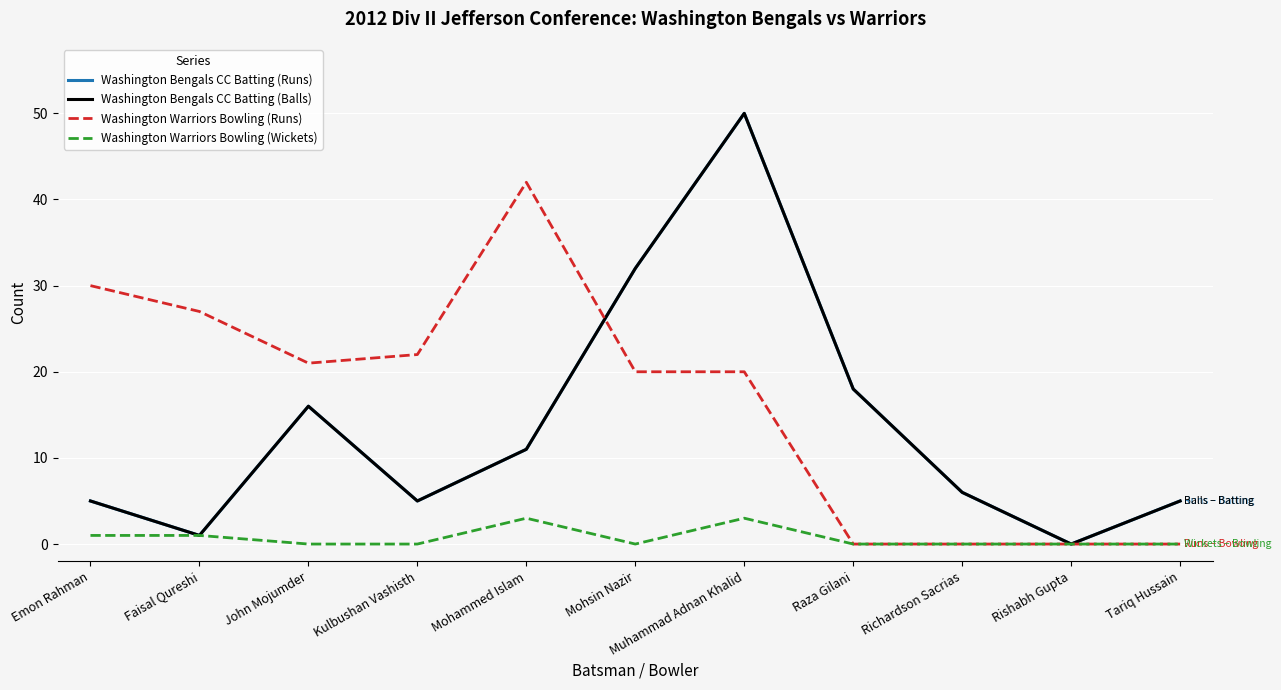

Does the chart have visible grid lines?

Yes